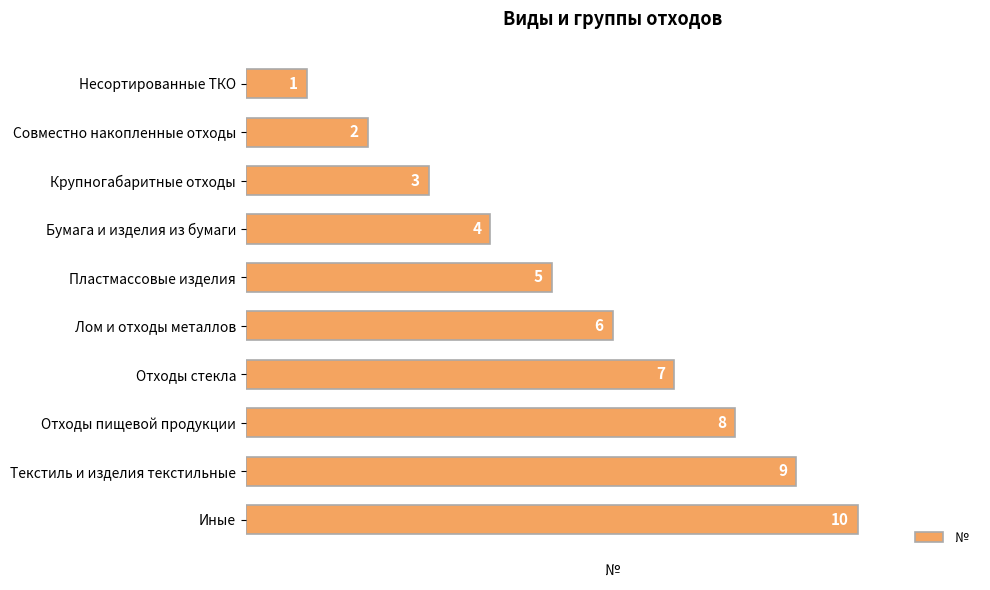

What is the label of the 5th bar from the top?

Пластмассовые изделия